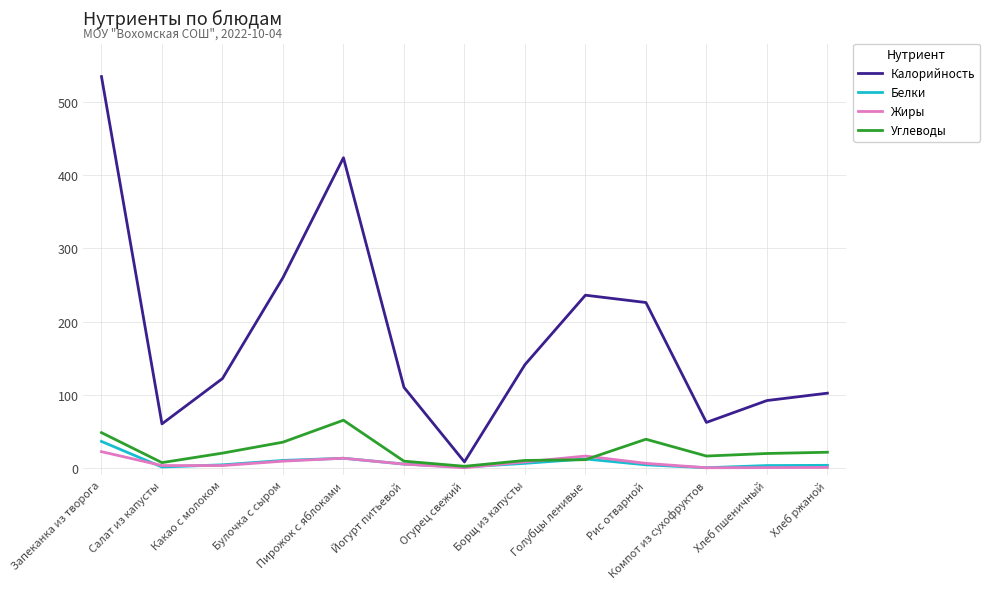

What are all the series names shown in the legend?

Калорийность, Белки, Жиры, Углеводы